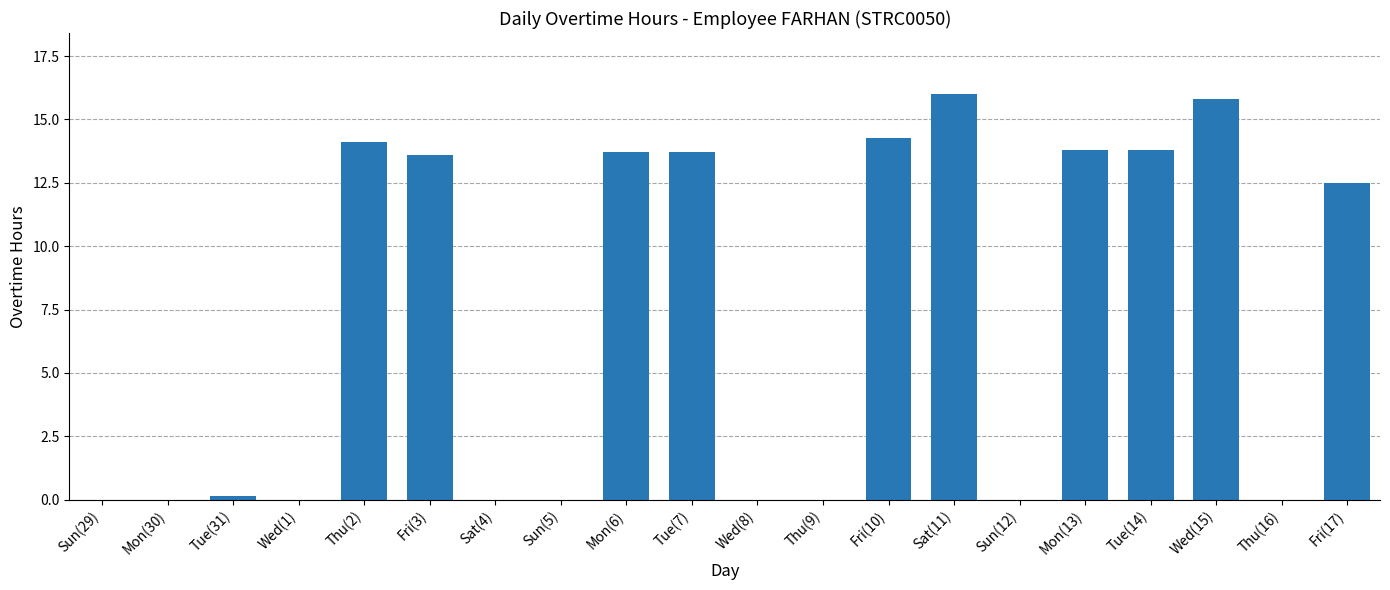

The chart shows a value of 5.4 at Tue(7). True or false?

False